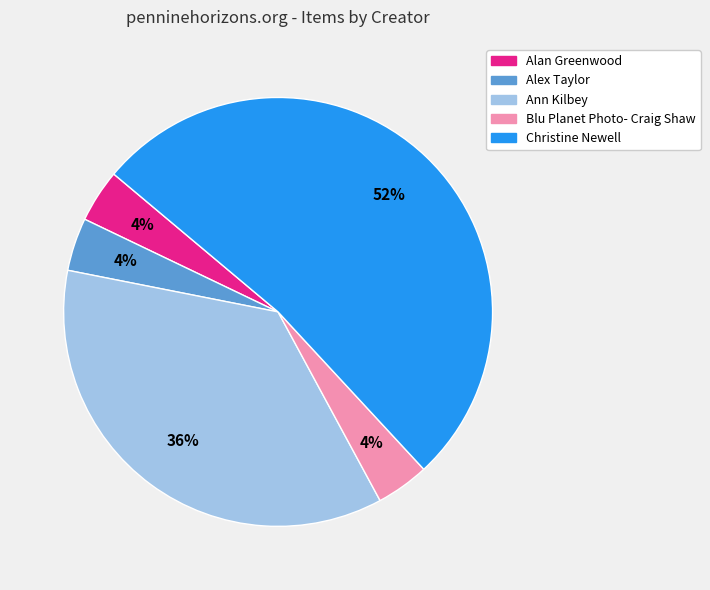

Is it true that Ann Kilbey is 36% of the pie?

True